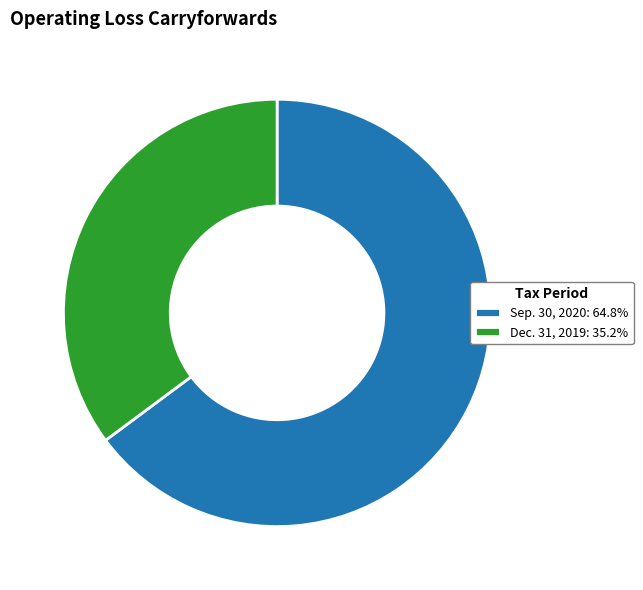

Is it true that Dec. 31, 2019 is 35% of the pie?

True